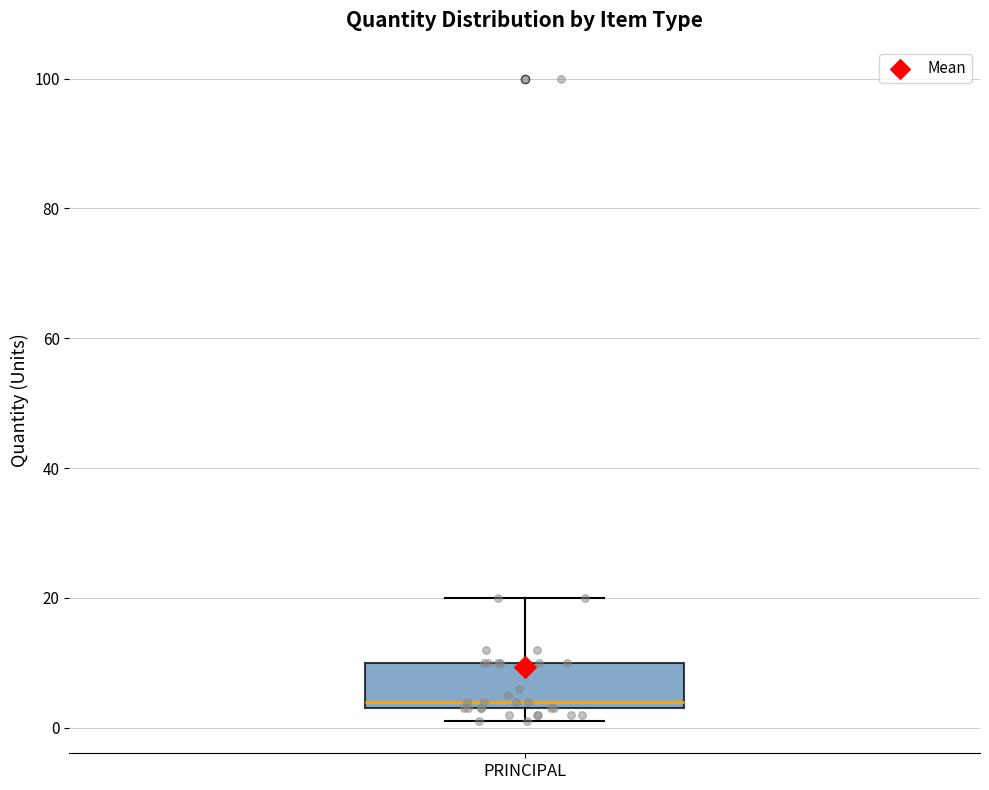

Transcribe this box plot: give where the median line is, the range the box spans, and where the two whiskers end, as read against the y-axis. The values are not printed on the chart, so give them approximately, as read against the axis.

median 4 (just above the box's lower edge), box 4 to 10, whiskers 2 to 20